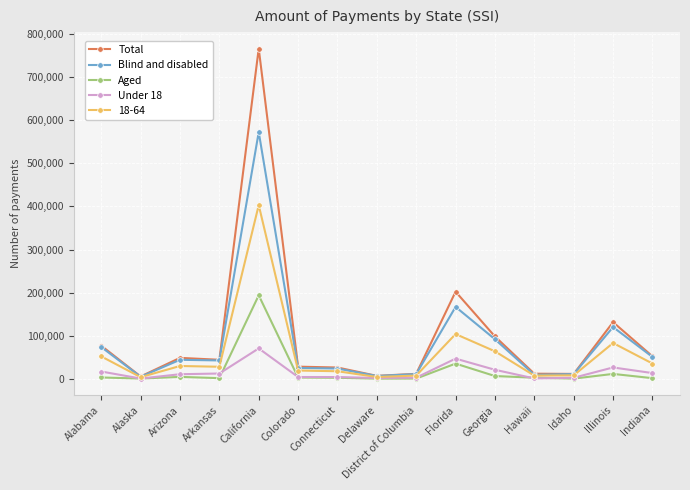

What is the difference between the Blind and disabled values at Illinois and Alabama?

46336